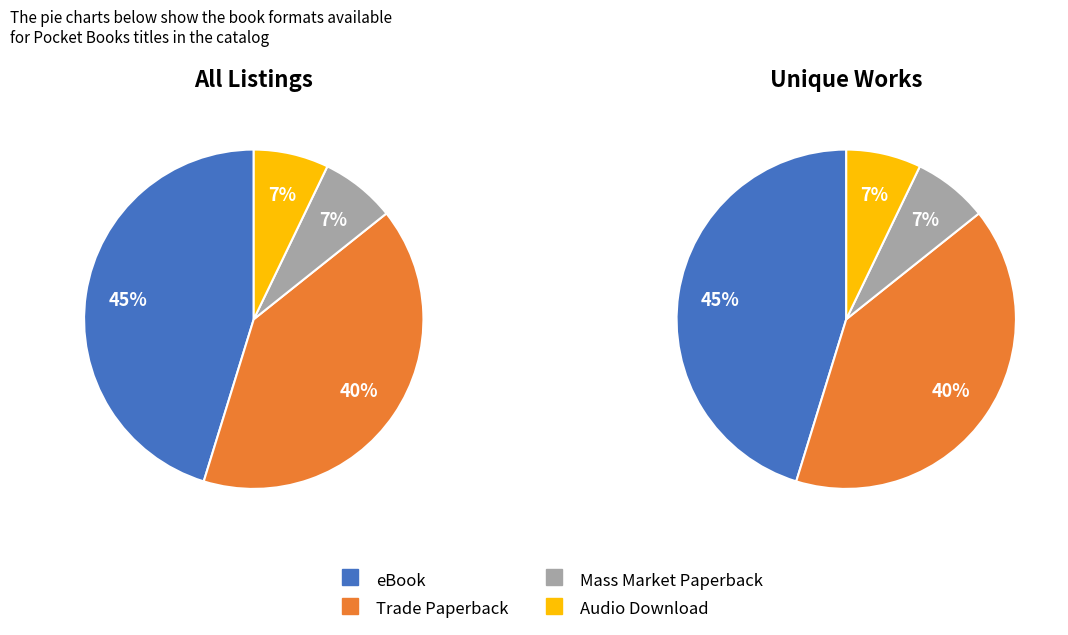

The eBook slice represents 60% of the pie. True or false?

False